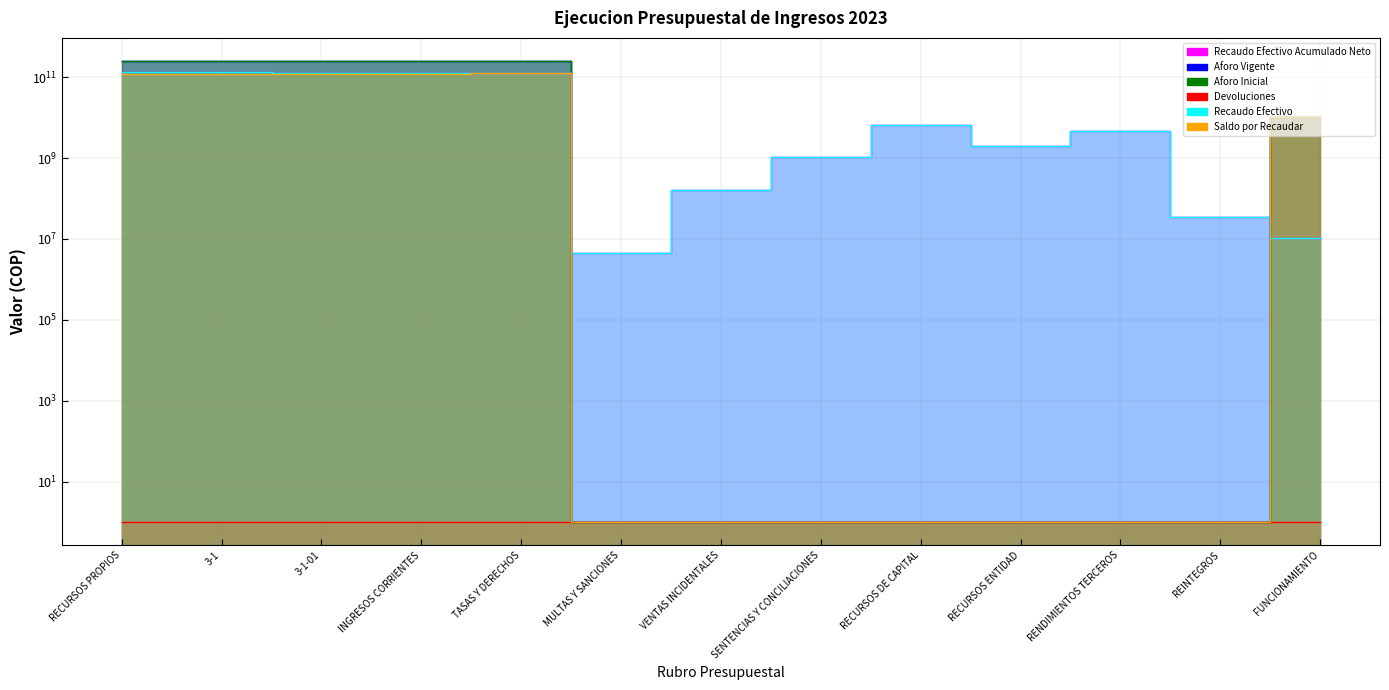

What is the difference between the highest and lowest values at RENDIMIENTOS TERCEROS?

4573437274.1